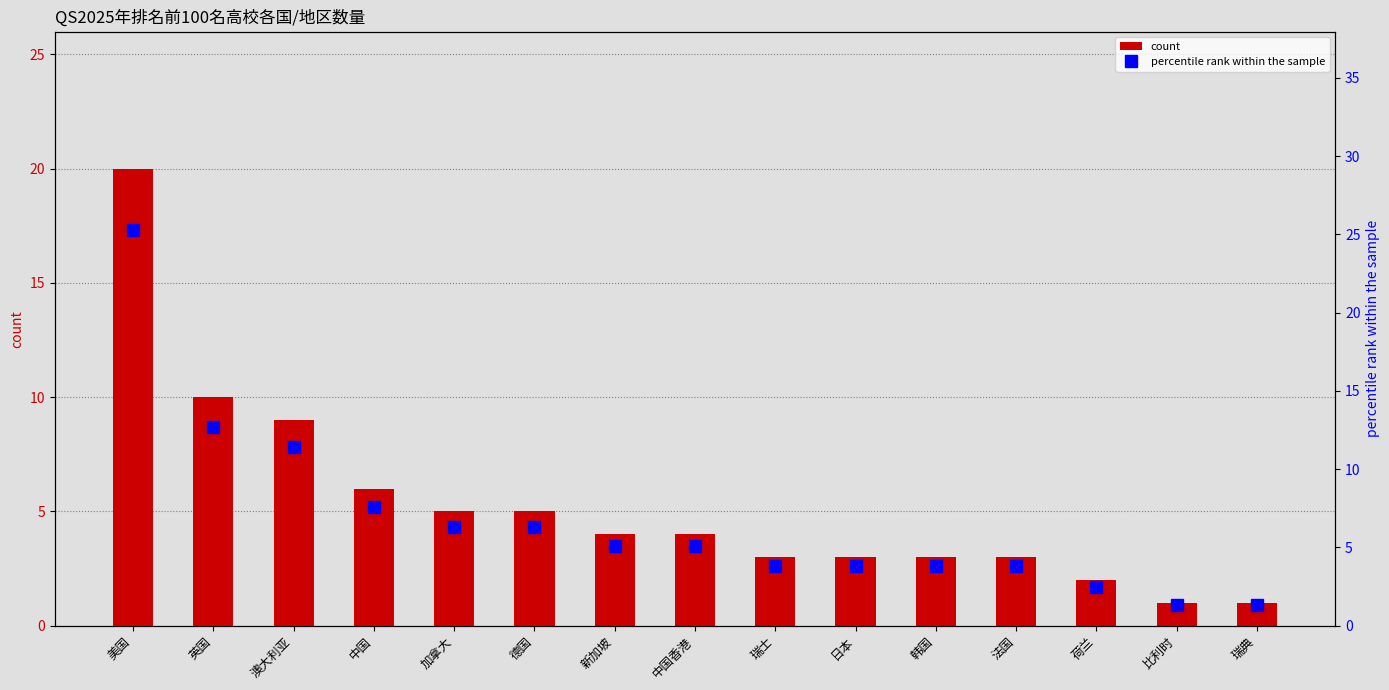

At which category is the sum across all series the highest?

美国